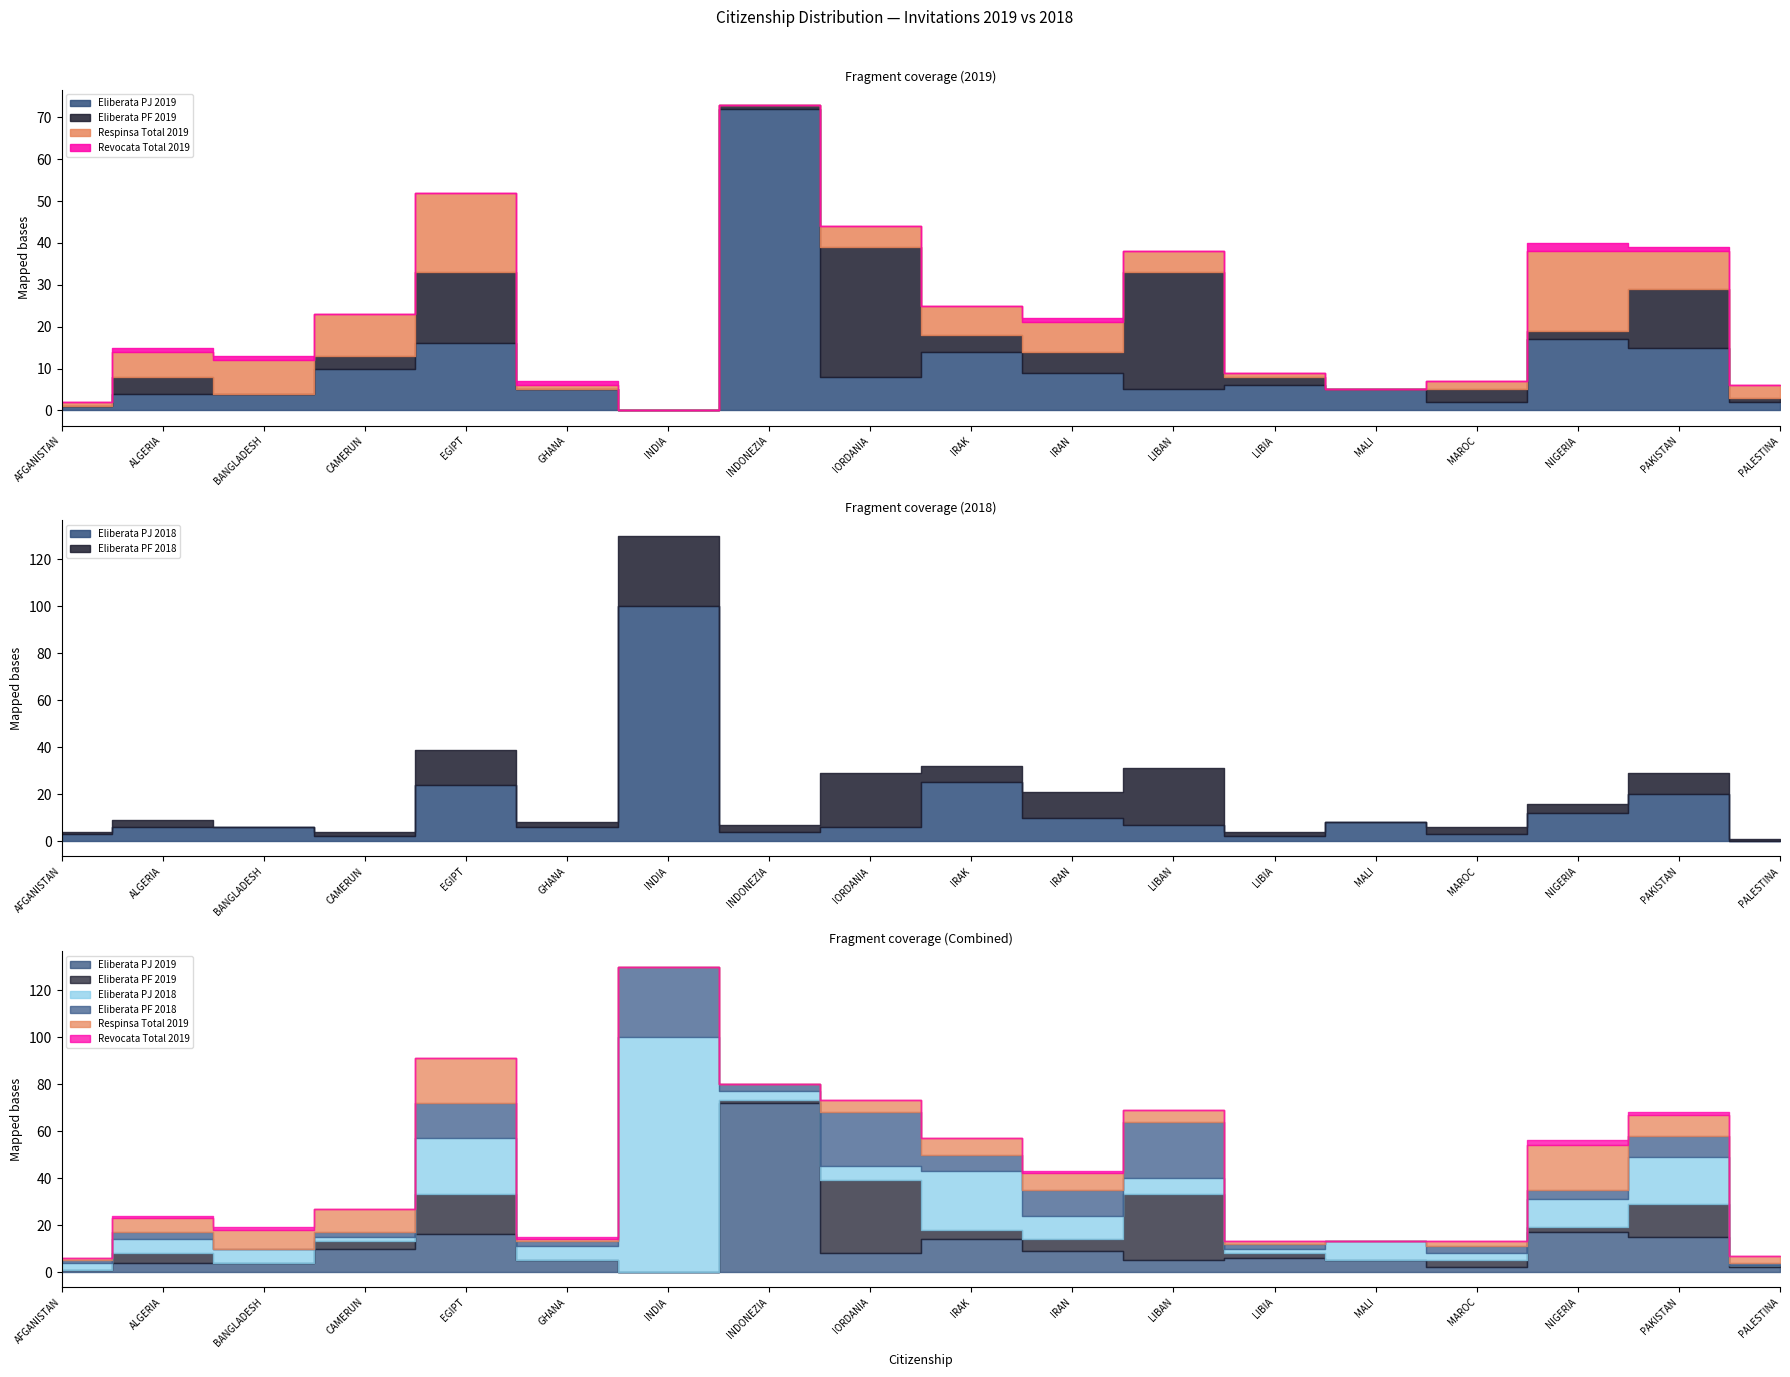

Reading left to right, what are all the values shown in this chart?

Eliberata PF 2019: AFGANISTAN=0	ALGERIA=4	BANGLADESH=0	CAMERUN=3	EGIPT=17	GHANA=0	INDIA=0	INDONEZIA=1	IORDANIA=31	IRAK=4	IRAN=5	LIBAN=28	LIBIA=2	MALI=0	MAROC=3	NIGERIA=2	PAKISTAN=14	PALESTINA=1
Eliberata PJ 2019: AFGANISTAN=1	ALGERIA=4	BANGLADESH=4	CAMERUN=10	EGIPT=16	GHANA=5	INDIA=0	INDONEZIA=72	IORDANIA=8	IRAK=14	IRAN=9	LIBAN=5	LIBIA=6	MALI=5	MAROC=2	NIGERIA=17	PAKISTAN=15	PALESTINA=2
Respinsa Total 2019: AFGANISTAN=1	ALGERIA=6	BANGLADESH=8	CAMERUN=10	EGIPT=19	GHANA=1	INDIA=0	INDONEZIA=0	IORDANIA=5	IRAK=7	IRAN=7	LIBAN=5	LIBIA=1	MALI=0	MAROC=2	NIGERIA=19	PAKISTAN=9	PALESTINA=3
Revocata Total 2019: AFGANISTAN=0	ALGERIA=1	BANGLADESH=1	CAMERUN=0	EGIPT=0	GHANA=1	INDIA=0	INDONEZIA=0	IORDANIA=0	IRAK=0	IRAN=1	LIBAN=0	LIBIA=0	MALI=0	MAROC=0	NIGERIA=2	PAKISTAN=1	PALESTINA=0
Eliberata PF 2018: AFGANISTAN=1	ALGERIA=3	BANGLADESH=0	CAMERUN=2	EGIPT=15	GHANA=2	INDIA=30	INDONEZIA=3	IORDANIA=23	IRAK=7	IRAN=11	LIBAN=24	LIBIA=2	MALI=0	MAROC=3	NIGERIA=4	PAKISTAN=9	PALESTINA=1
Eliberata PJ 2018: AFGANISTAN=3	ALGERIA=6	BANGLADESH=6	CAMERUN=2	EGIPT=24	GHANA=6	INDIA=100	INDONEZIA=4	IORDANIA=6	IRAK=25	IRAN=10	LIBAN=7	LIBIA=2	MALI=8	MAROC=3	NIGERIA=12	PAKISTAN=20	PALESTINA=0